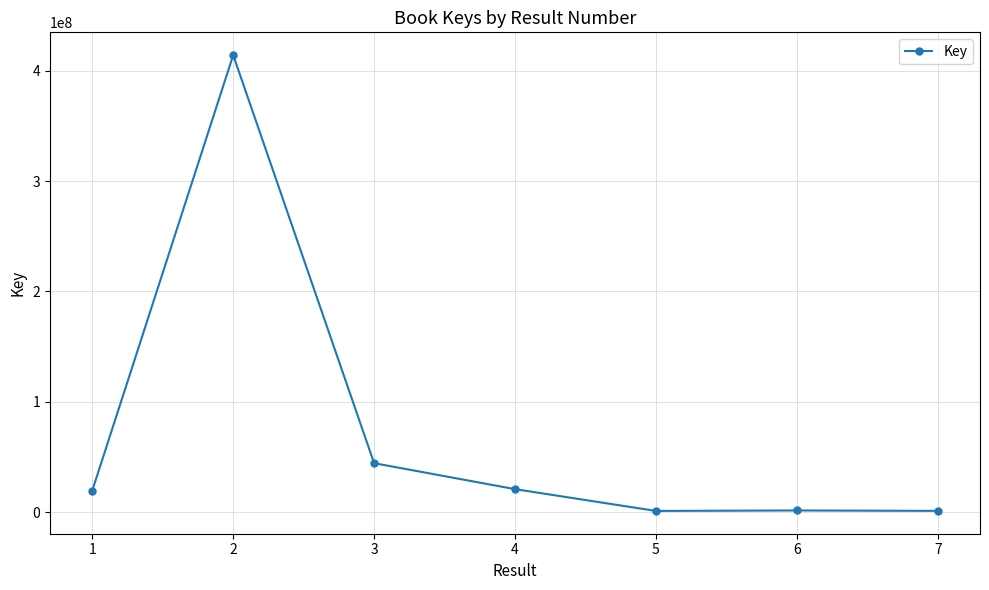

What is the difference between the second highest and second lowest values?

43212144